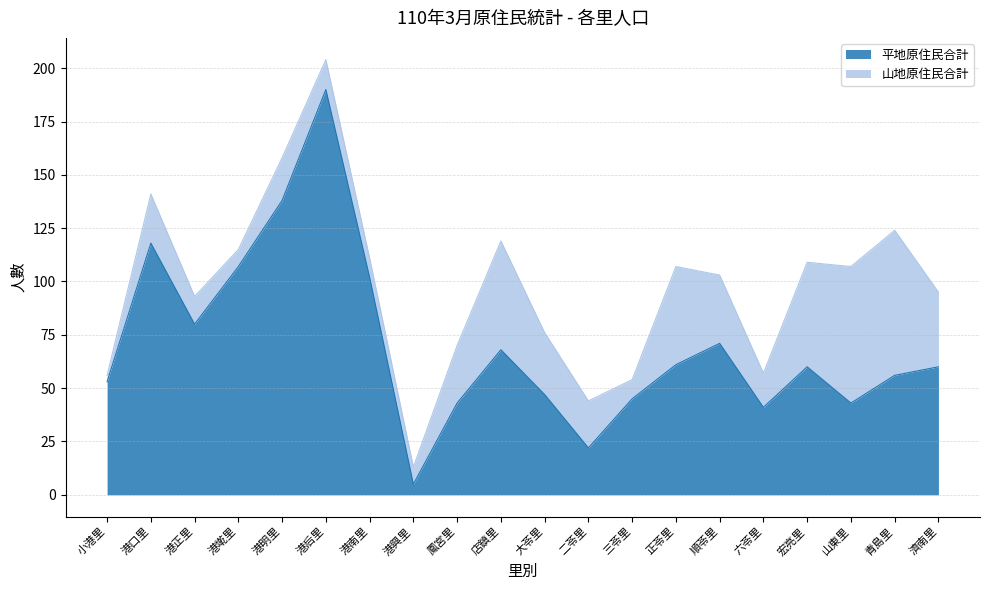

What is the label of the 11th point from the right?

店鎮里